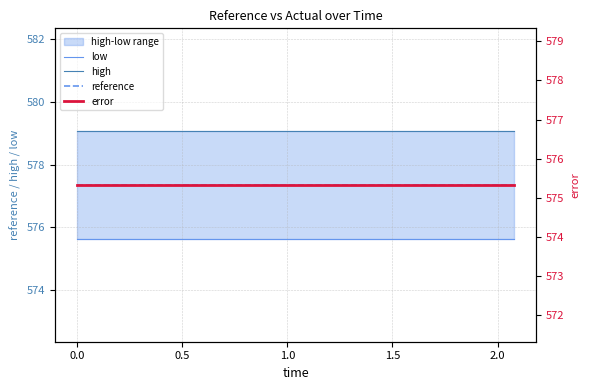

Which series changed the most between −0.5 and 0.5?

low